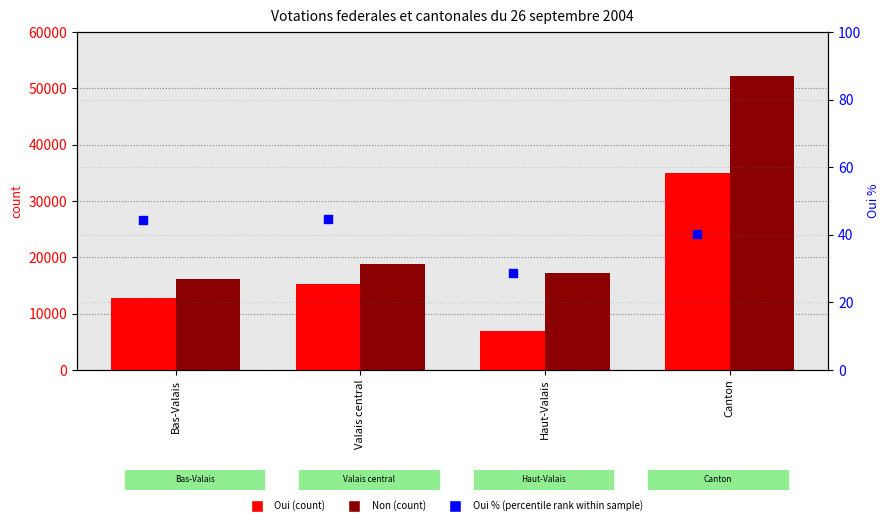

Which series contains the lowest Y value?

Oui % (percentile rank)